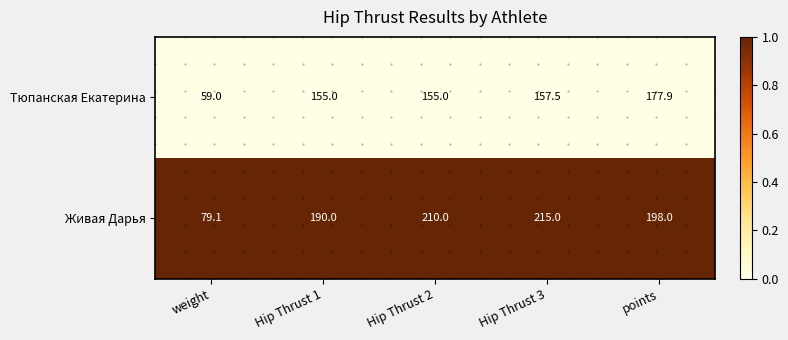

Is the value of Тюпанская Екатерина at Hip Thrust 3 greater than the value of Живая Дарья at weight?

Yes